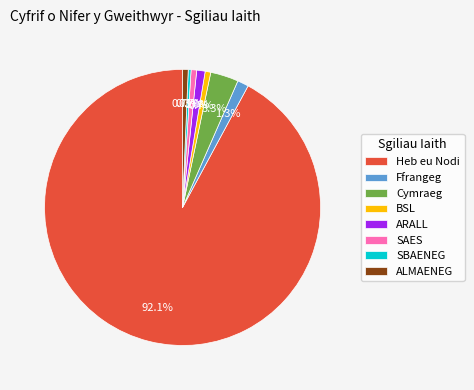

What is the largest slice in the pie chart?

Heb eu Nodi